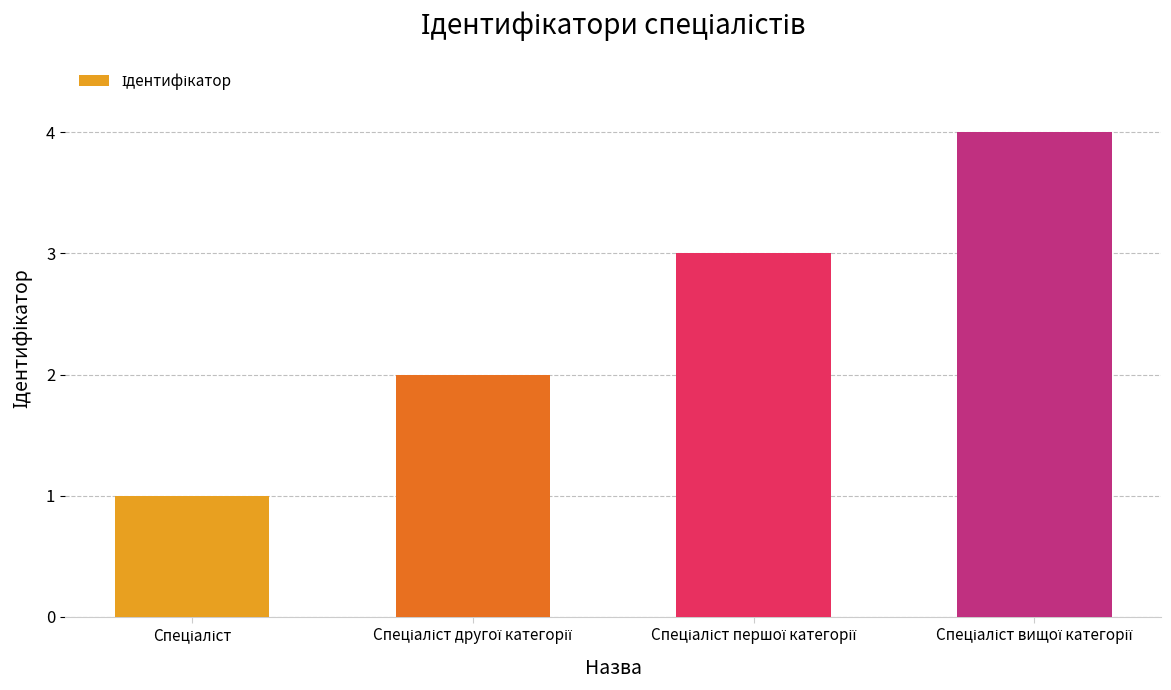

What is the greatest value displayed?

4